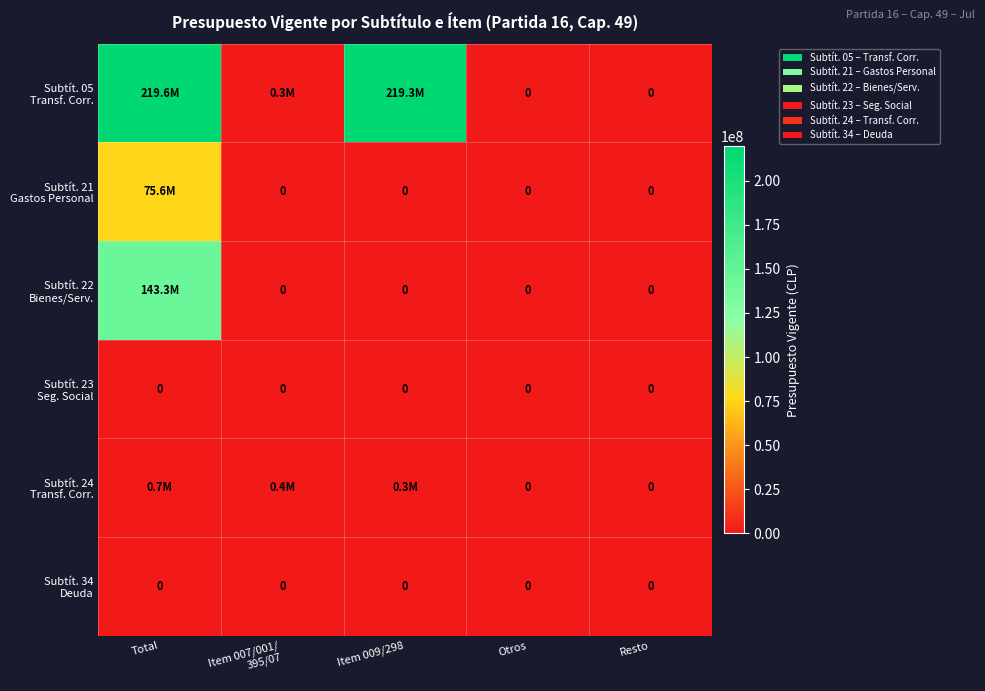

At which label does Subtít. 05 Transf. Corr. reach its minimum?

Otros